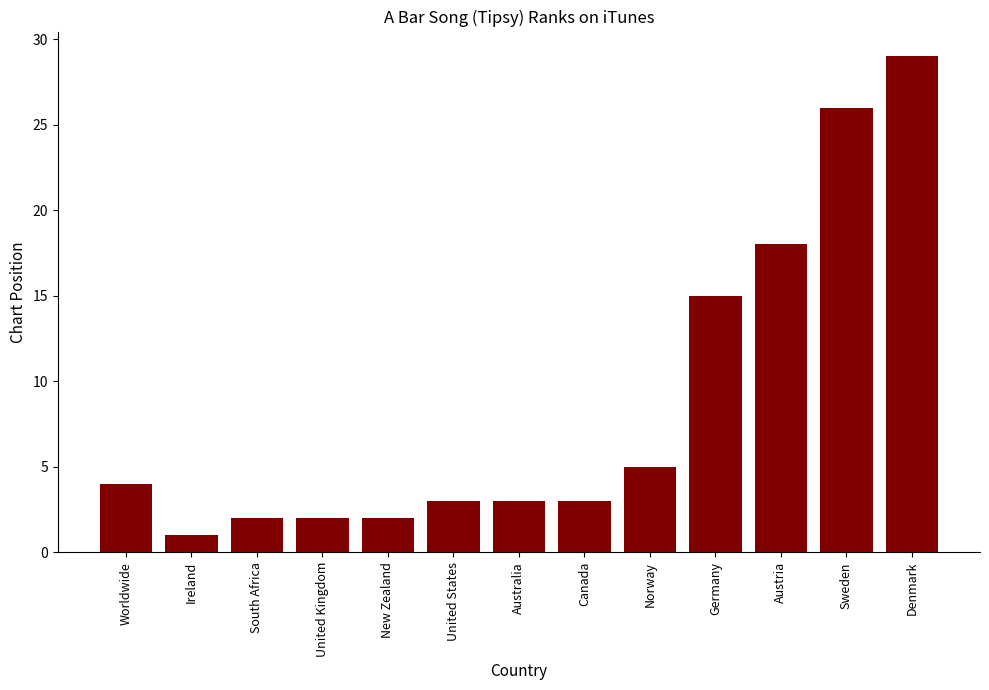

What is the greatest value displayed?

29